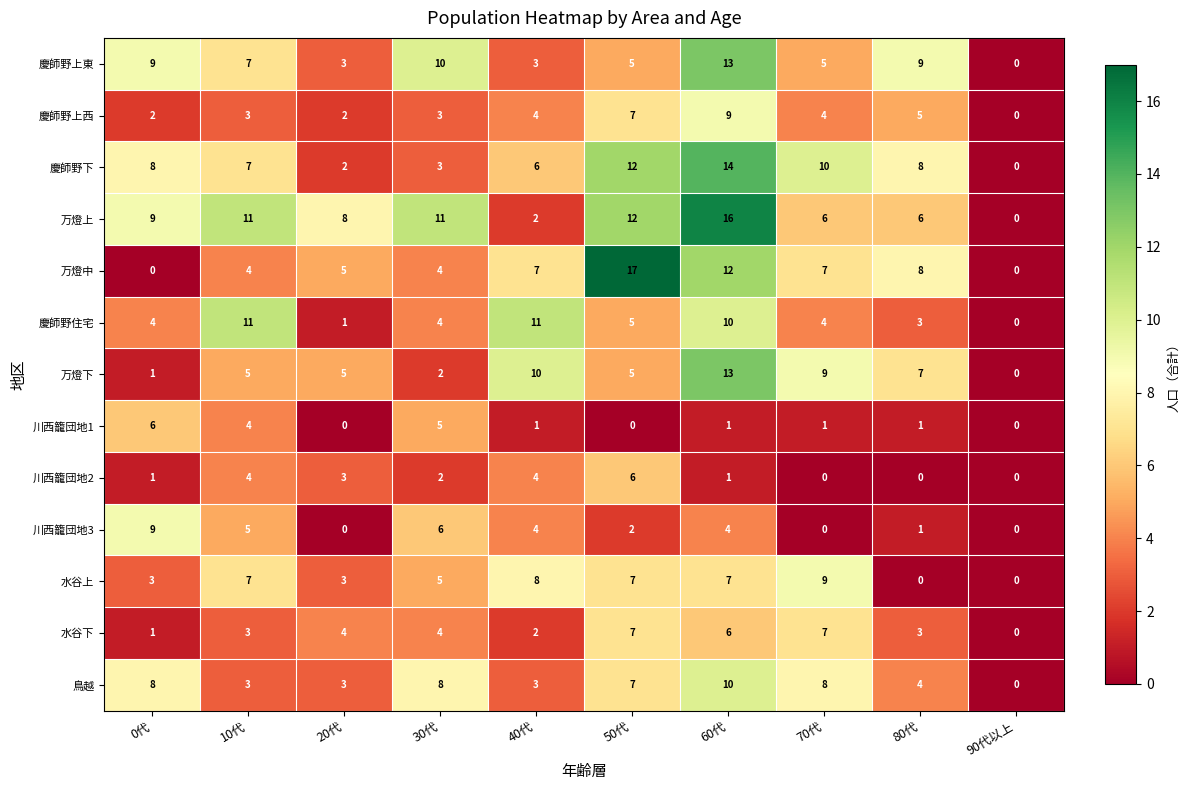

Count the number of data series in this chart.

13